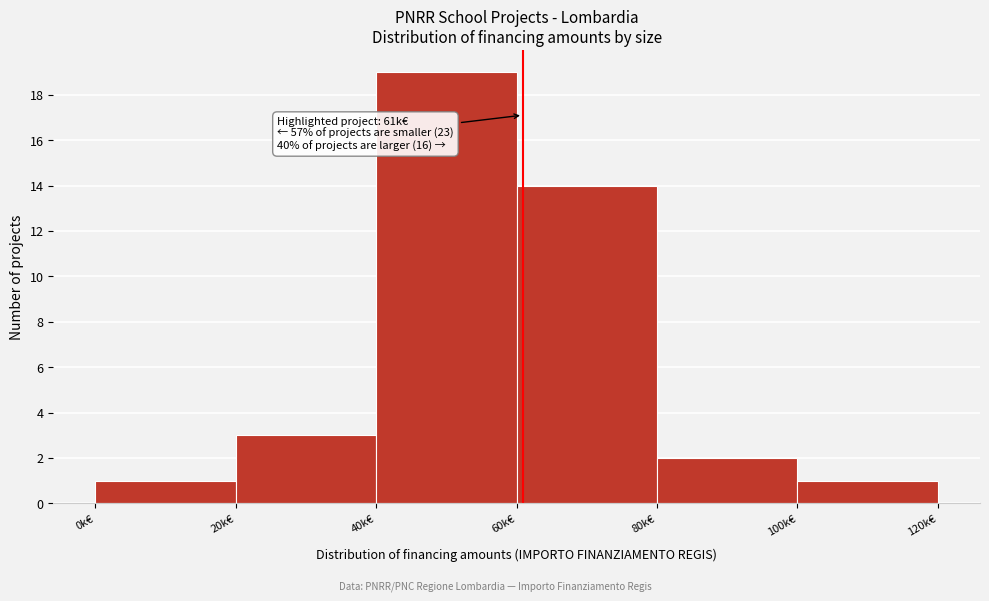

Reading left to right, list all the values displayed in this chart.

0k€=1	20k€=3	40k€=19	60k€=14	80k€=2	100k€=1